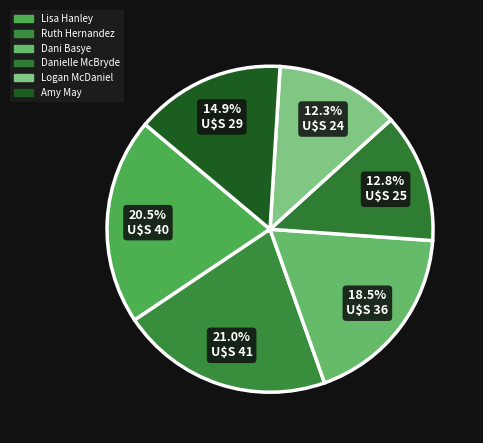

Between Lisa Hanley and Amy May, which is larger?

Lisa Hanley